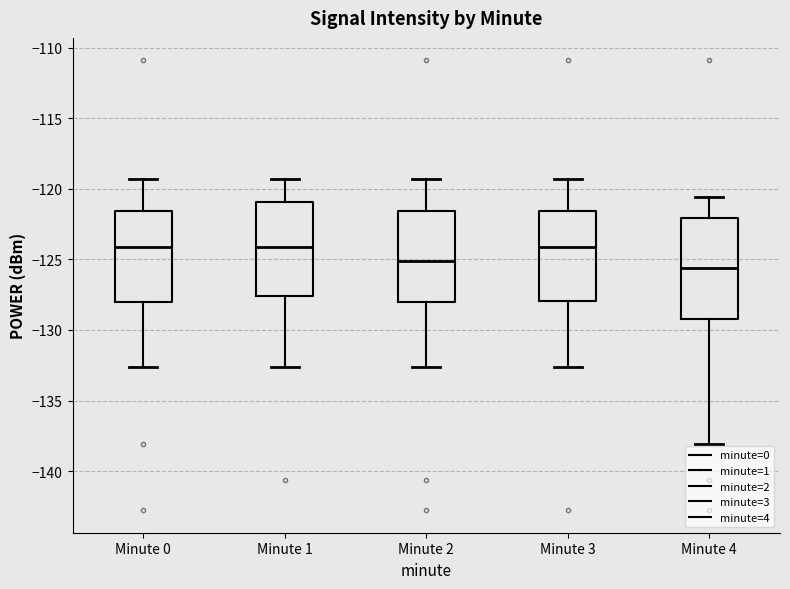

Reading left to right, transcribe this box plot: for each box, give where its median line is, the range the box spans, and where its two whiskers end, as read against the y-axis. The values are not printed on the chart, so give them approximately, as read against the axis.

Minute 0: median -124.0, box -128.0 to -121.5, whiskers -132.5 to -119.5
Minute 1: median -124.0, box -127.5 to -121.0, whiskers -132.5 to -119.5
Minute 2: median -125.0, box -128.0 to -121.5, whiskers -132.5 to -119.5
Minute 3: median -124.0, box -128.0 to -121.5, whiskers -132.5 to -119.5
Minute 4: median -125.5, box -129.5 to -122.0, whiskers -138.0 to -120.5